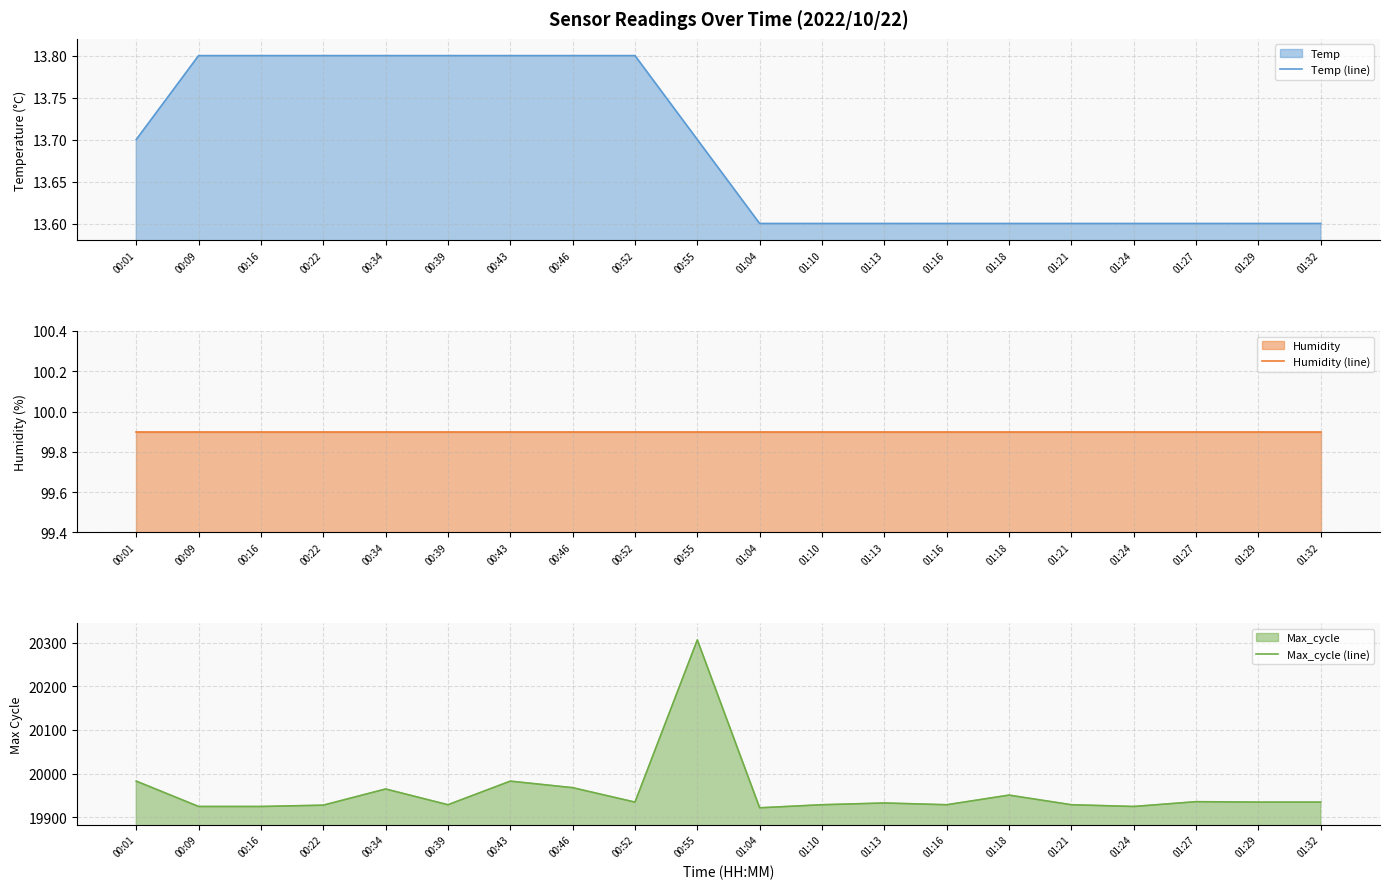

Reading right to left, extract all data points from this chart.

Temp (line): 01:32=13.6	01:29=13.6	01:27=13.6	01:24=13.6	01:21=13.6	01:18=13.6	01:16=13.6	01:13=13.6	01:10=13.6	01:04=13.6	00:55=13.7	00:52=13.8	00:46=13.8	00:43=13.8	00:39=13.8	00:34=13.8	00:22=13.8	00:16=13.8	00:09=13.8	00:01=13.7
Humidity (line): 01:32=99.9	01:29=99.9	01:27=99.9	01:24=99.9	01:21=99.9	01:18=99.9	01:16=99.9	01:13=99.9	01:10=99.9	01:04=99.9	00:55=99.9	00:52=99.9	00:46=99.9	00:43=99.9	00:39=99.9	00:34=99.9	00:22=99.9	00:16=99.9	00:09=99.9	00:01=99.9
Max_cycle (line): 01:32=19935.0	01:29=19935.0	01:27=19936.0	01:24=19925.0	01:21=19929.0	01:18=19951.0	01:16=19929.0	01:13=19933.0	01:10=19929.0	01:04=19922.0	00:55=20306.0	00:52=19935.0	00:46=19968.0	00:43=19983.0	00:39=19929.0	00:34=19965.0	00:22=19928.0	00:16=19925.0	00:09=19925.0	00:01=19983.0